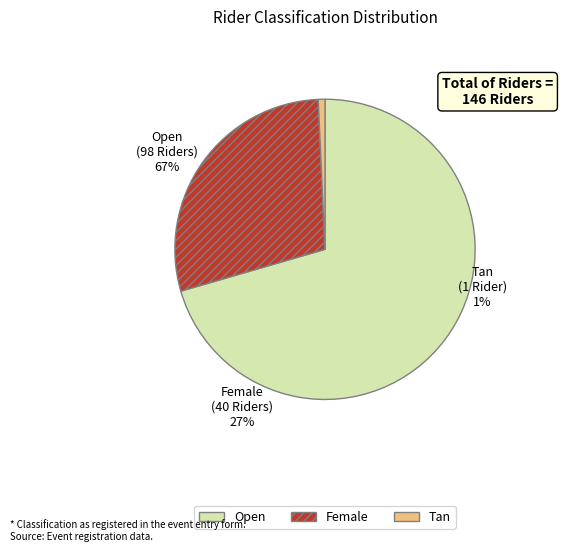

To the nearest percent, what is the difference between the largest and smallest slice percentages?

70%